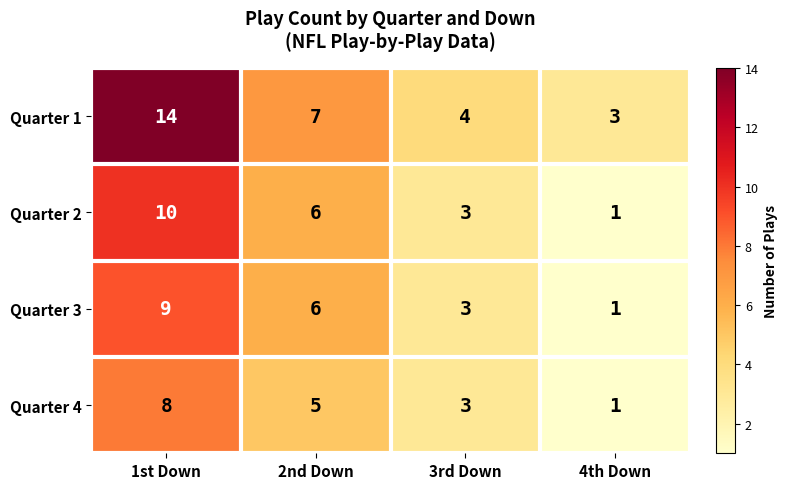

What is the spread (max minus min) of values at 4th Down?

2